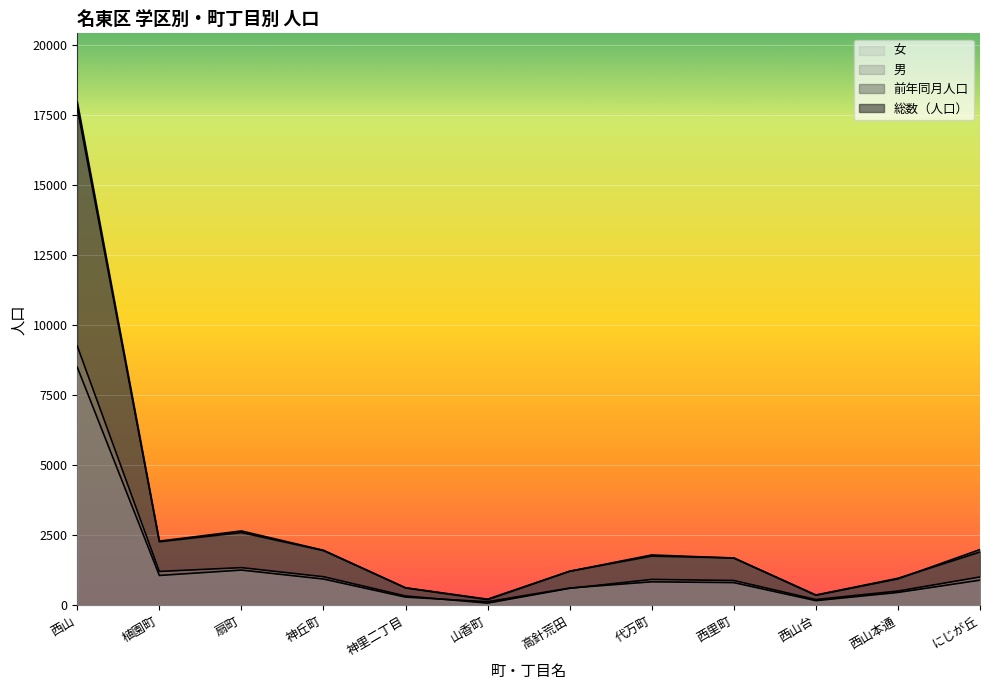

After their last crossing, which series has the higher values: 前年同月人口 or 総数（人口）?

前年同月人口